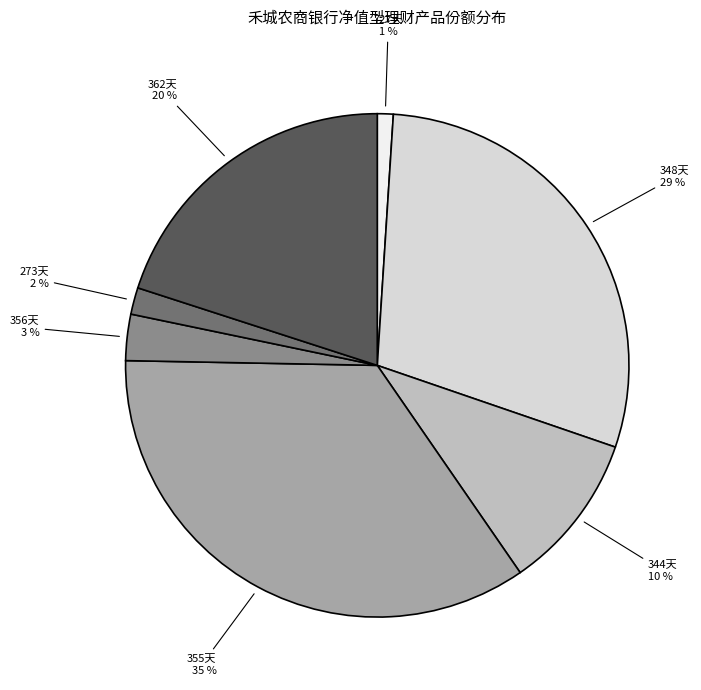

Rank the categories by value from highest to lowest.

355天, 348天, 362天, 344天, 356天, 273天, 727天